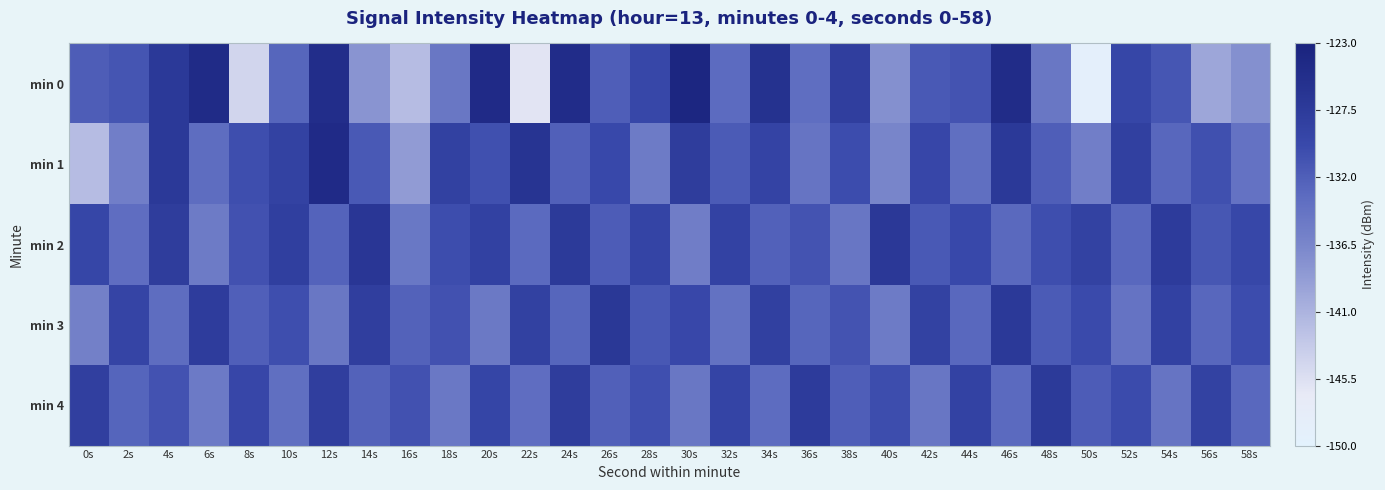

How many data points does each series have?

30